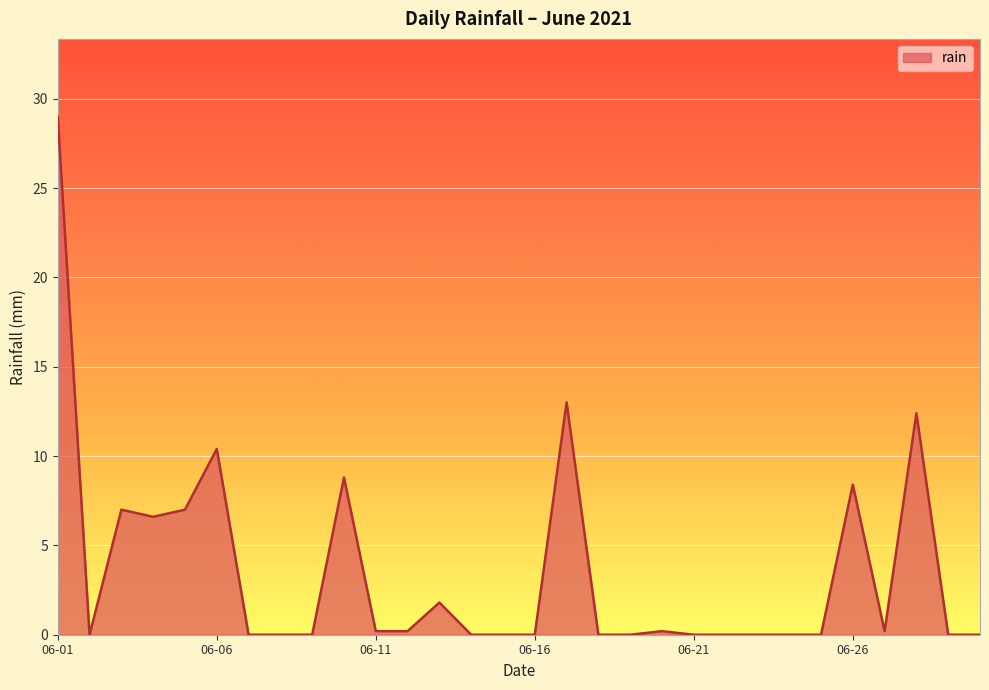

How many lines are shown in the chart?

1